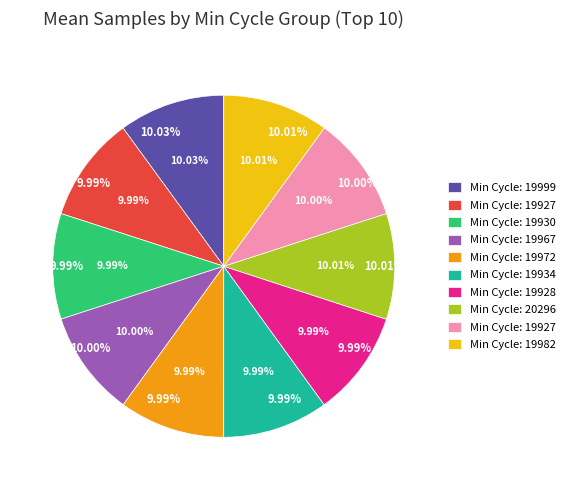

Is there any slice that represents more than half of the pie?

No